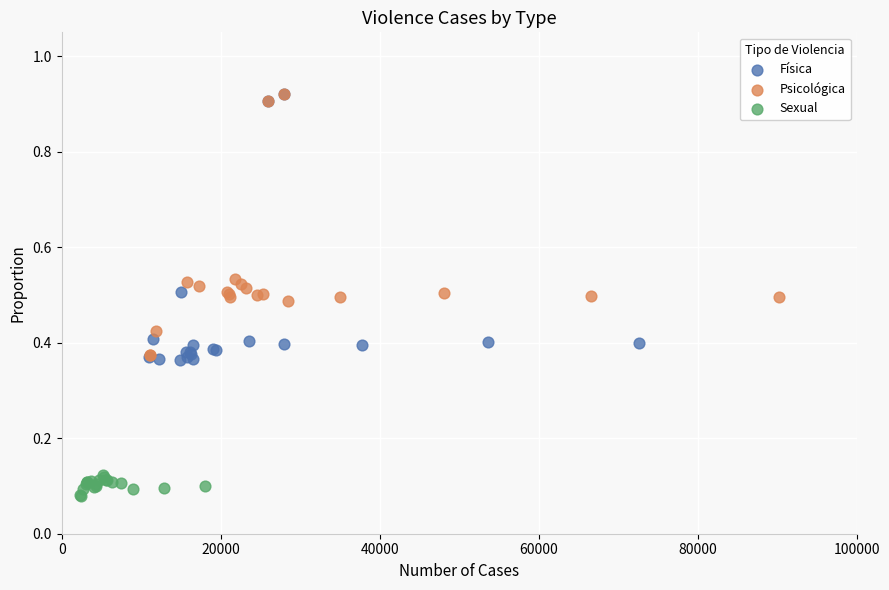

What are all the series names shown in the legend?

Física, Psicológica, Sexual